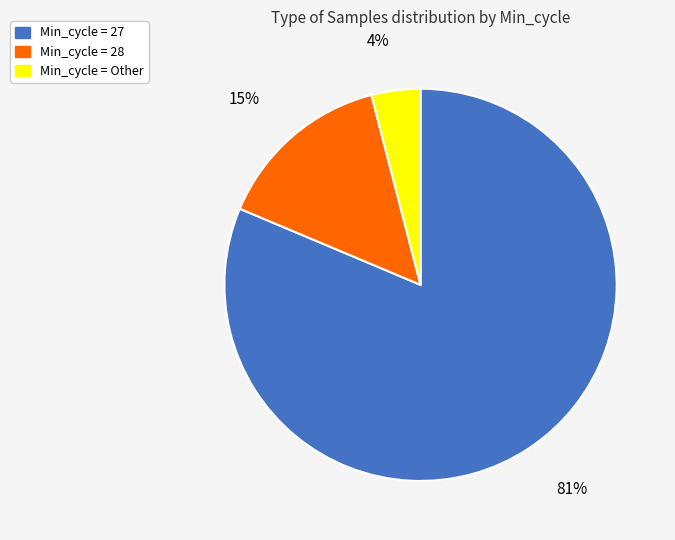

To the nearest percent, what is the difference between the largest and smallest slice percentages?

77%